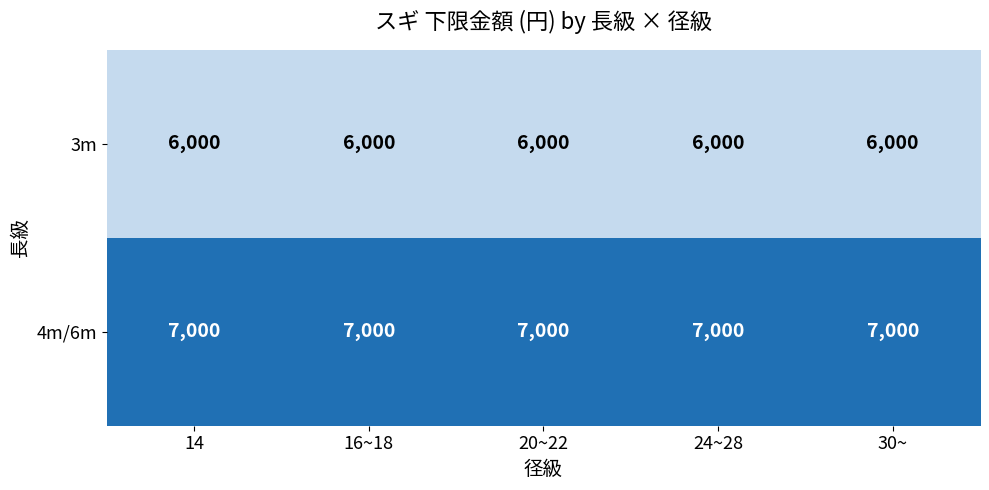

The value of 4m/6m at 24~28 is 7000. True or false?

True